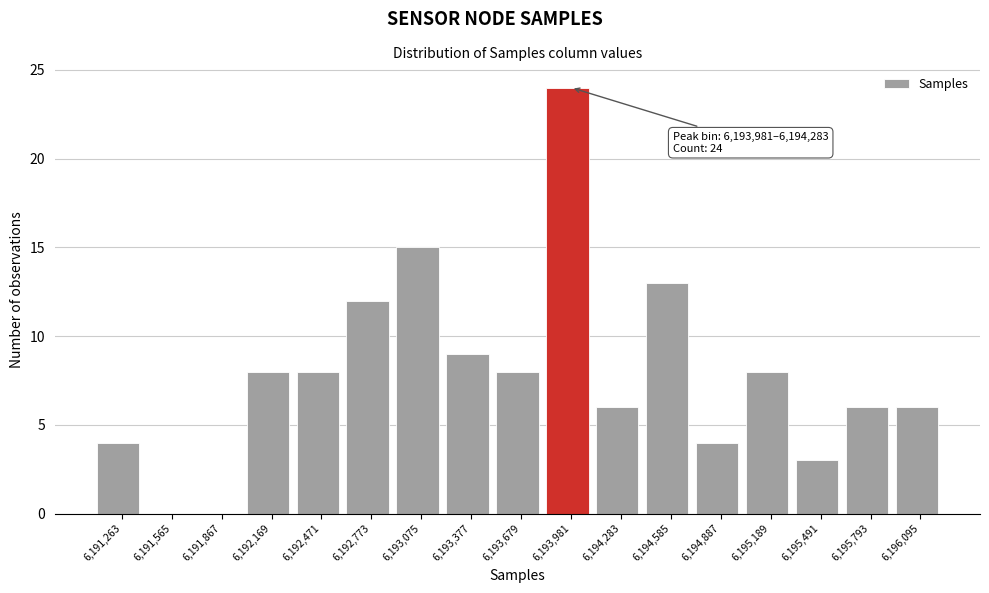

Reading left to right, extract all data points from this chart.

6,191,263=4	6,191,565=0	6,191,867=0	6,192,169=8	6,192,471=8	6,192,773=12	6,193,075=15	6,193,377=9	6,193,679=8	6,193,981=24	6,194,283=6	6,194,585=13	6,194,887=4	6,195,189=8	6,195,491=3	6,195,793=6	6,196,095=6